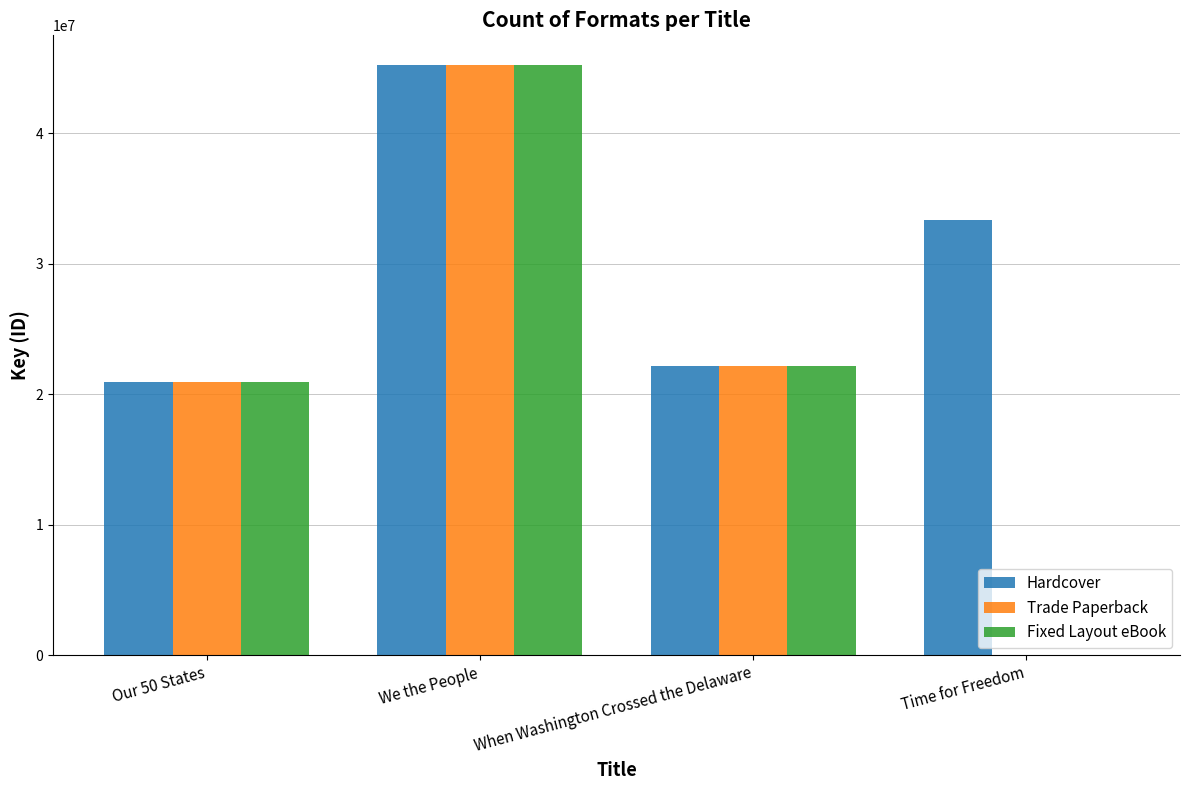

What is the sum of all Trade Paperback values?

88376563